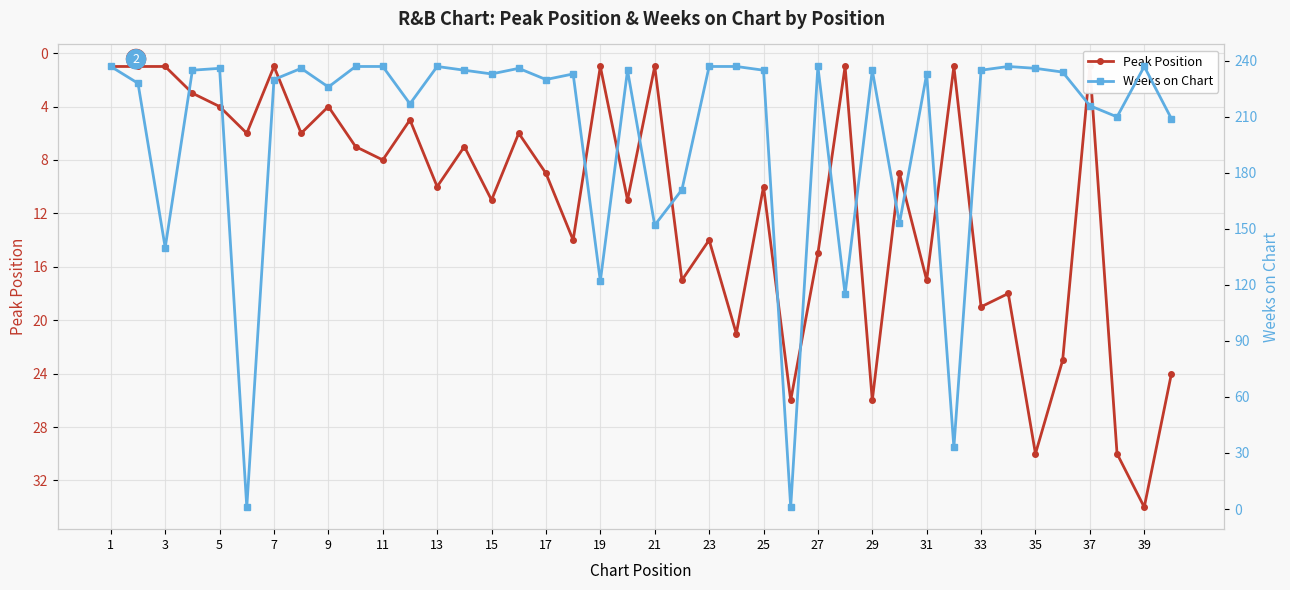

The value of Weeks on Chart at 37 is 67. True or false?

False